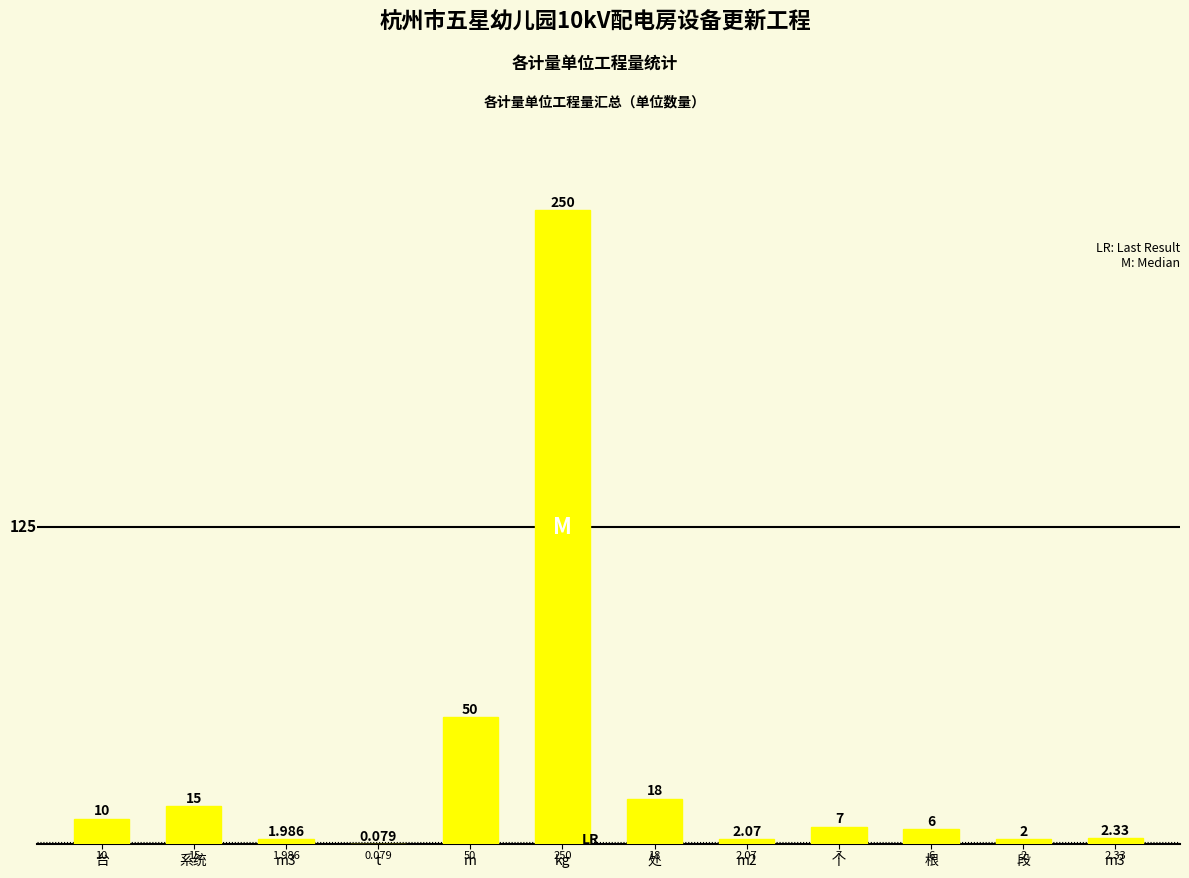

Are the bars horizontal?

No